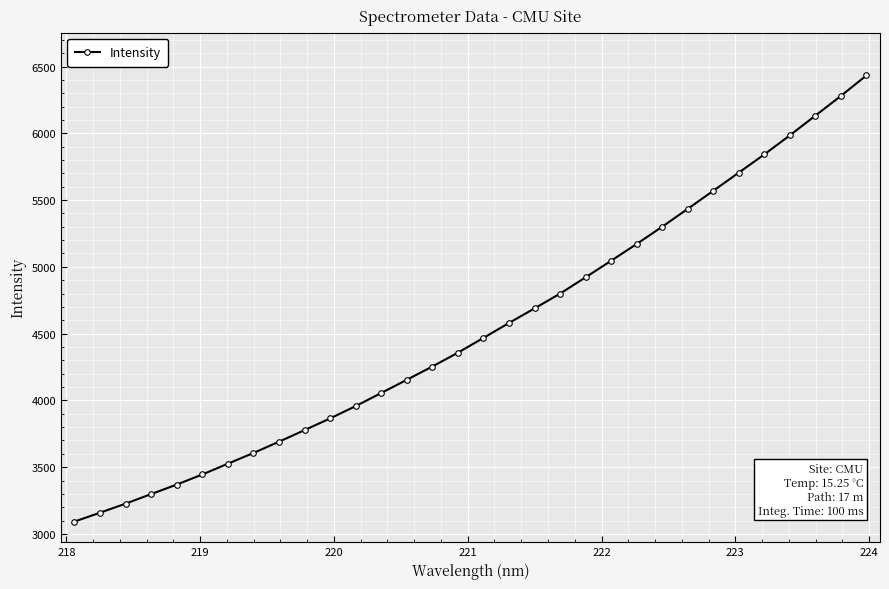

What is the sum of all values?

145191.7